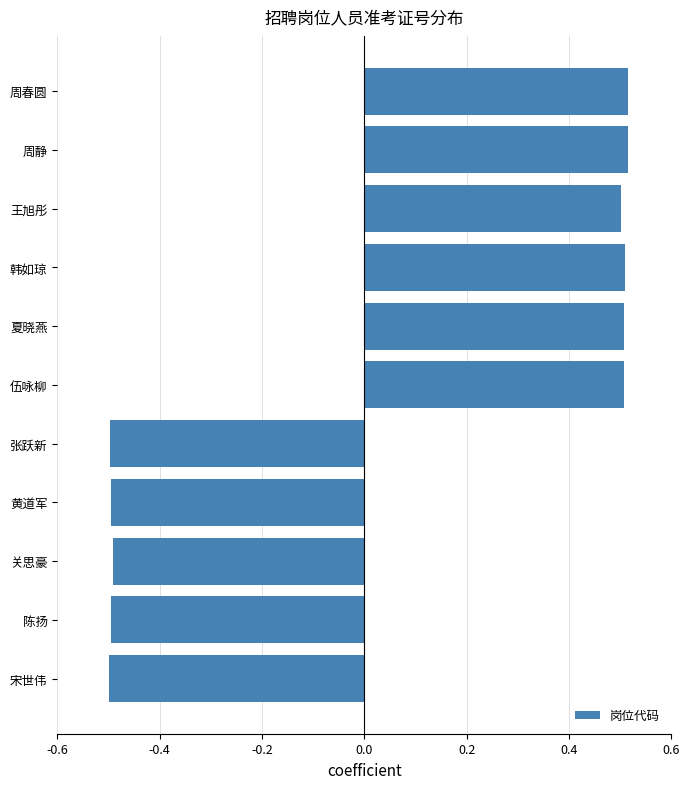

Does the chart contain any negative values?

Yes